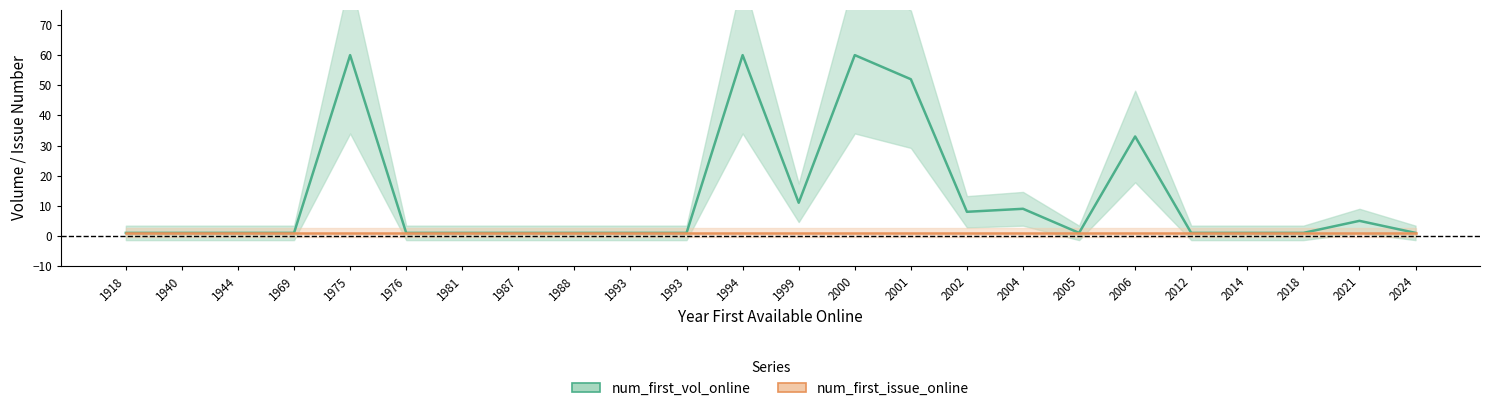

Rank the series at 2021 from lowest to highest value.

num_first_issue_online, num_first_vol_online